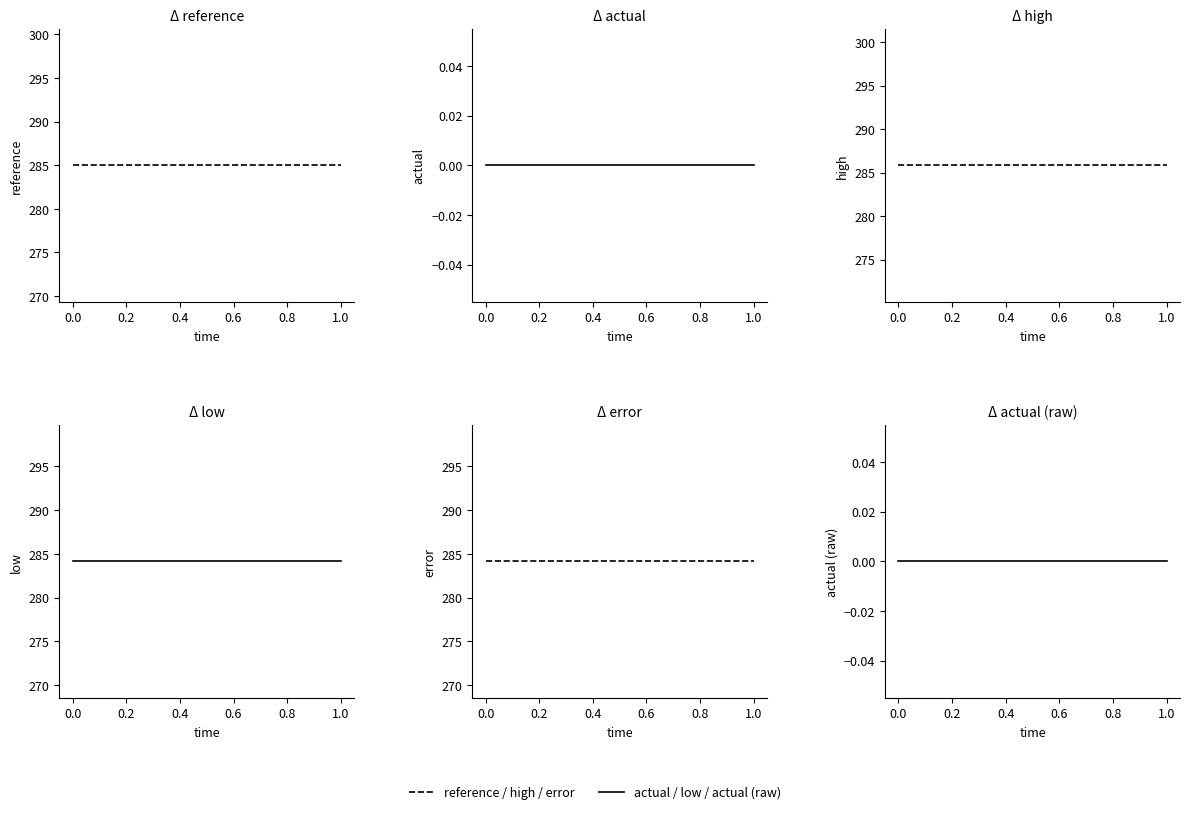

Read the low value at 1.0.

284.1